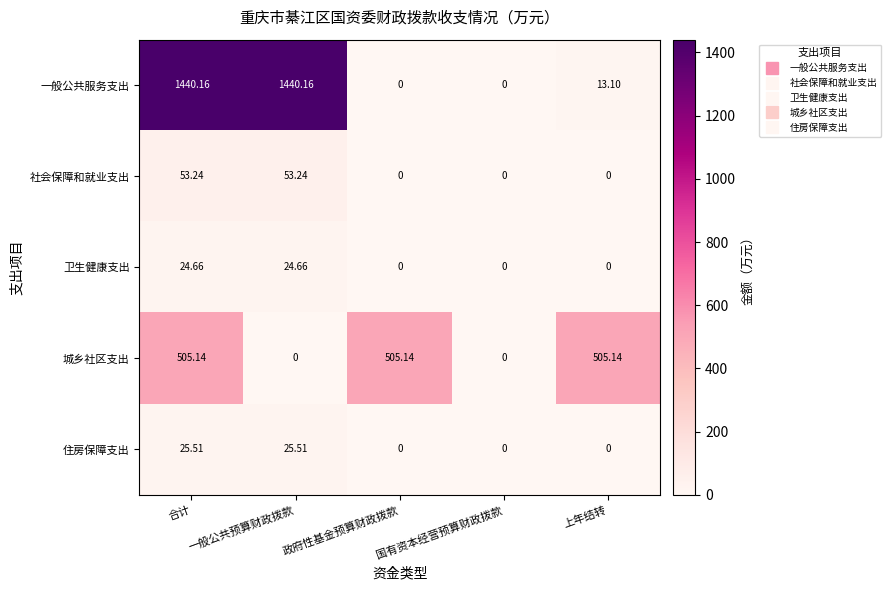

List the series in order of their peak value, lowest first.

卫生健康支出, 住房保障支出, 社会保障和就业支出, 城乡社区支出, 一般公共服务支出